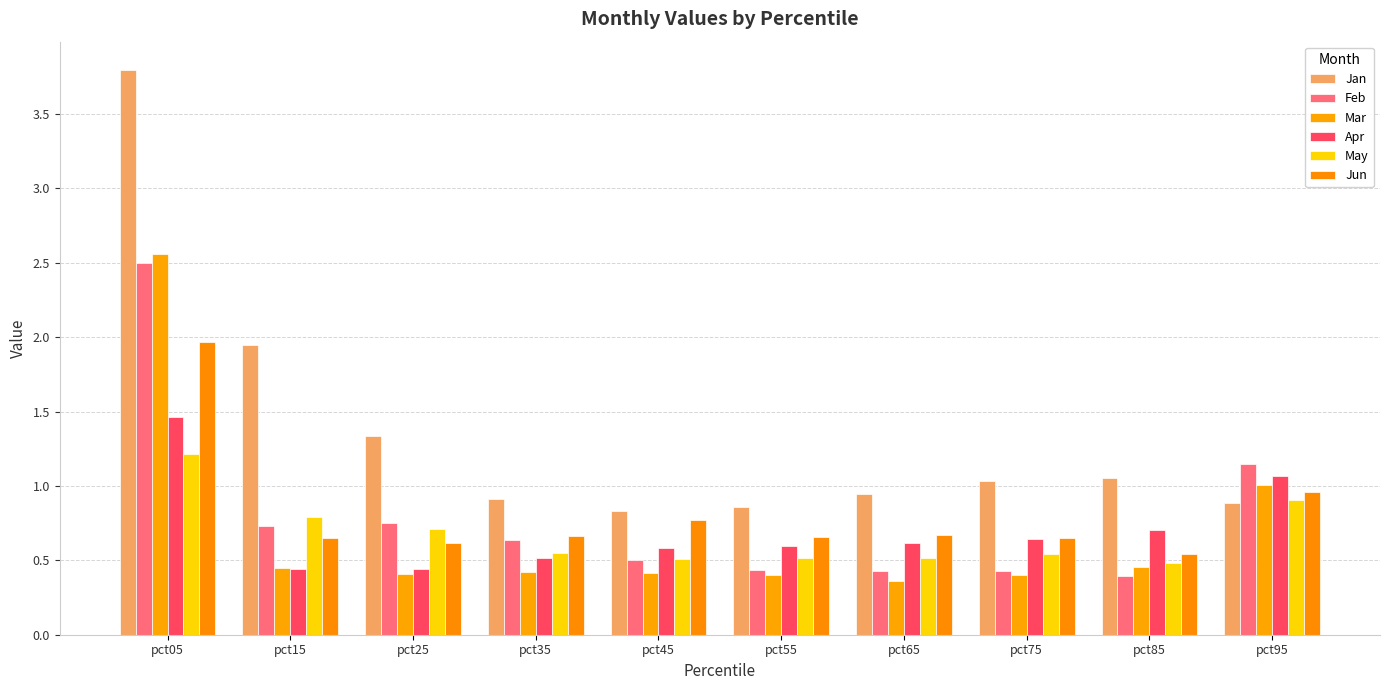

What are all the series names shown in the legend?

Jan, Feb, Mar, Apr, May, Jun